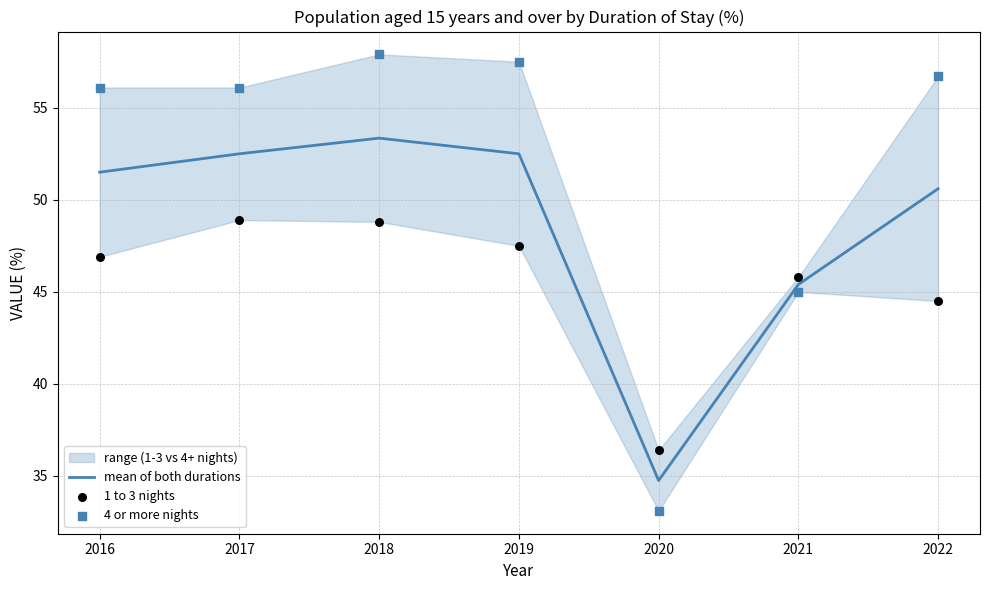

Which series reaches the maximum Y coordinate?

4 or more nights